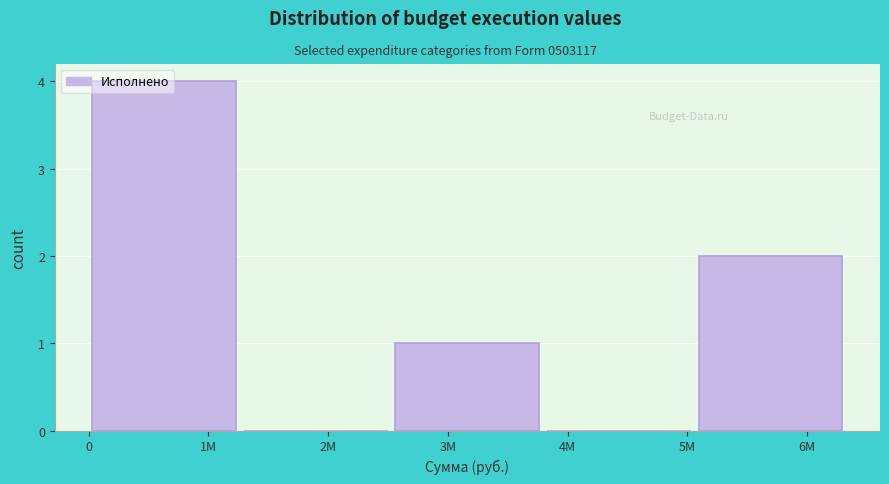

True or false: the data shows 4 at 1M.

True